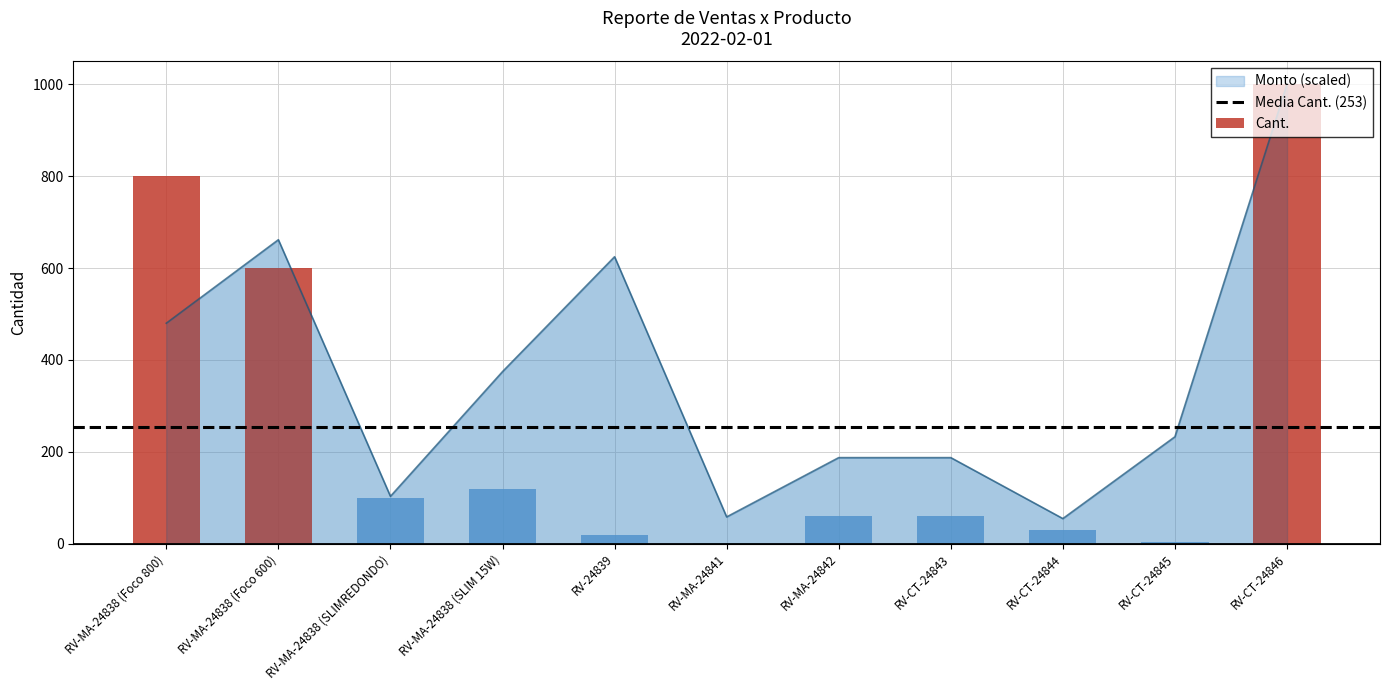

At which category does the chart reach its peak across all series?

RV-CT-24846